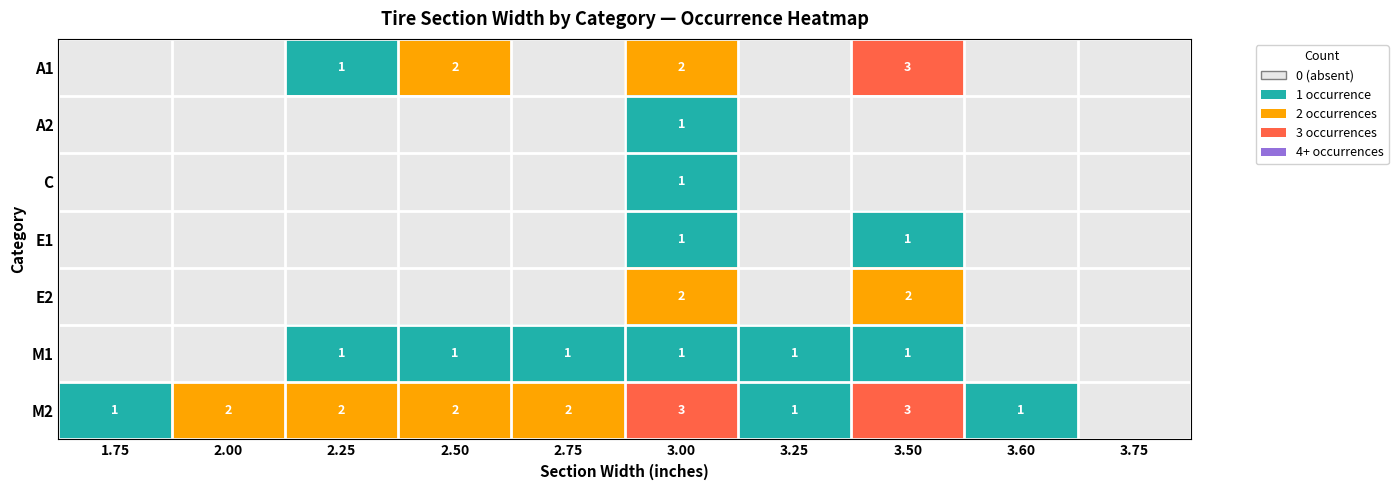

Is it true that M1 equals 1 at 3.25?

True